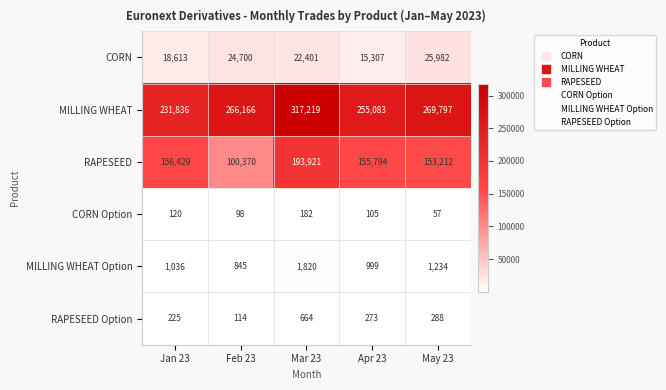

What is the total value across all series at May 23?

450570